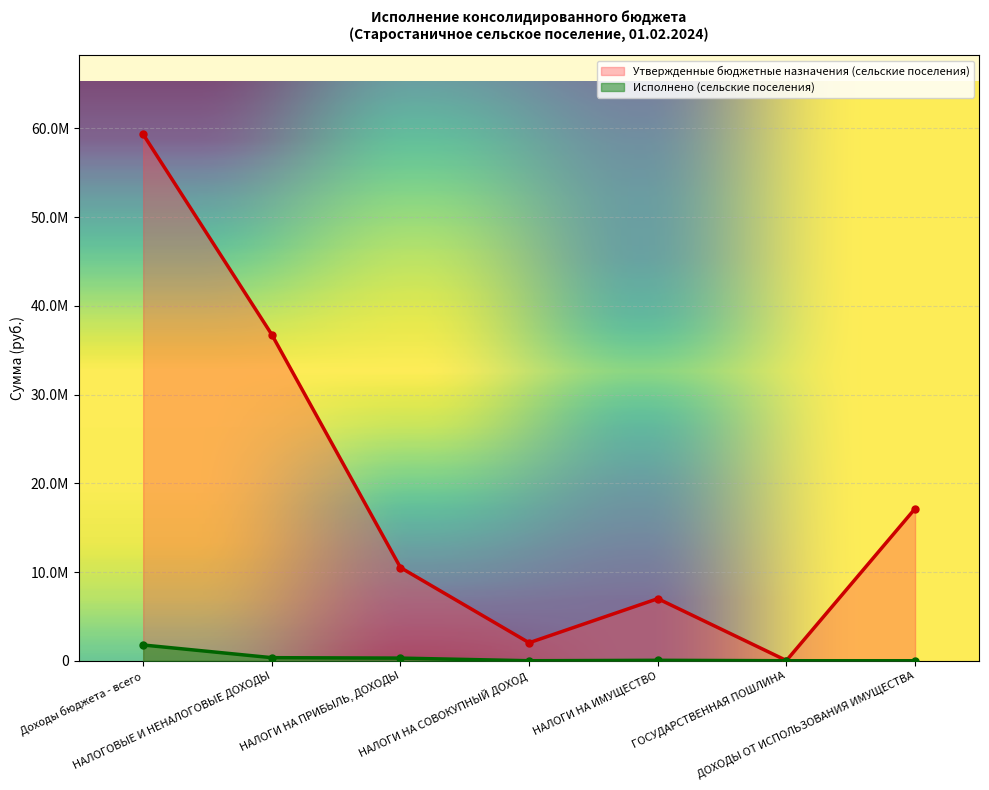

True or false: Утвержденные бюджетные назначения (сельские поселения) has more than 2 points higher than both neighbors.

False